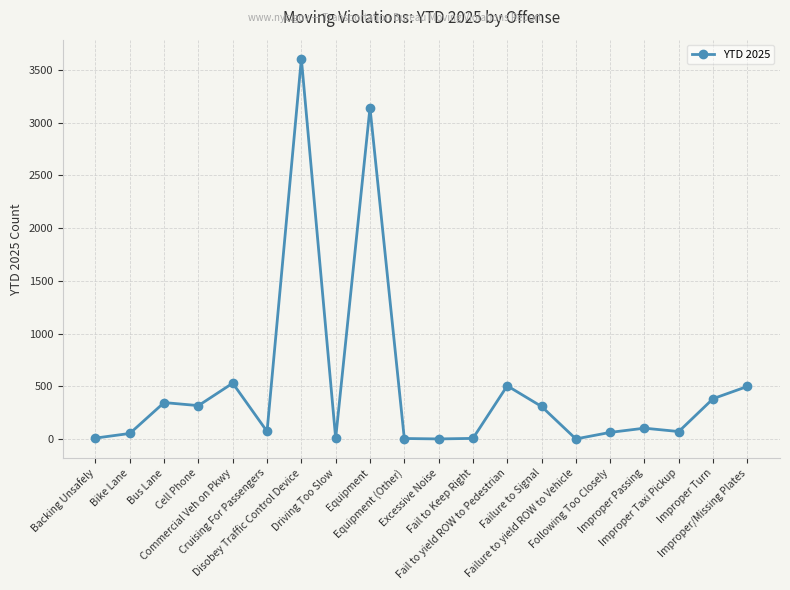

True or false: there are more than 1 points higher than both neighbors.

True